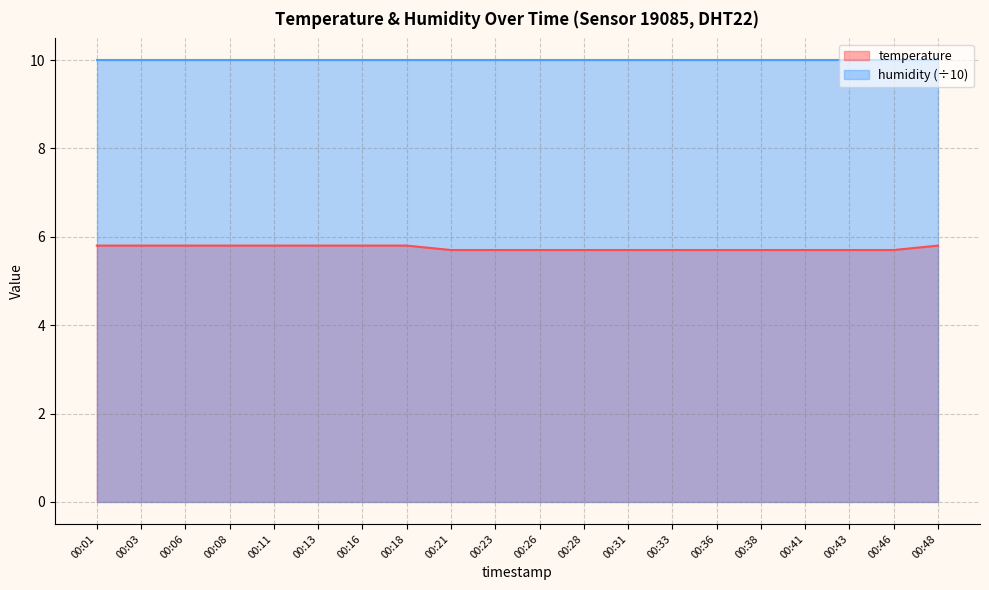

Is it true that the value at 00:03 is 5.8?

True